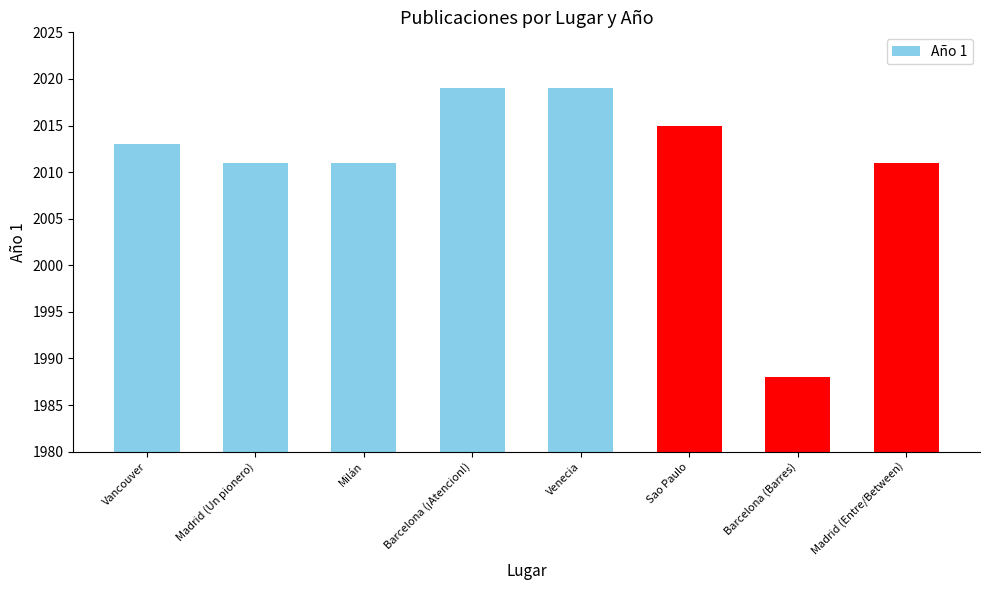

The chart shows a value of 2019 at Barcelona (¡Atencion!). True or false?

True